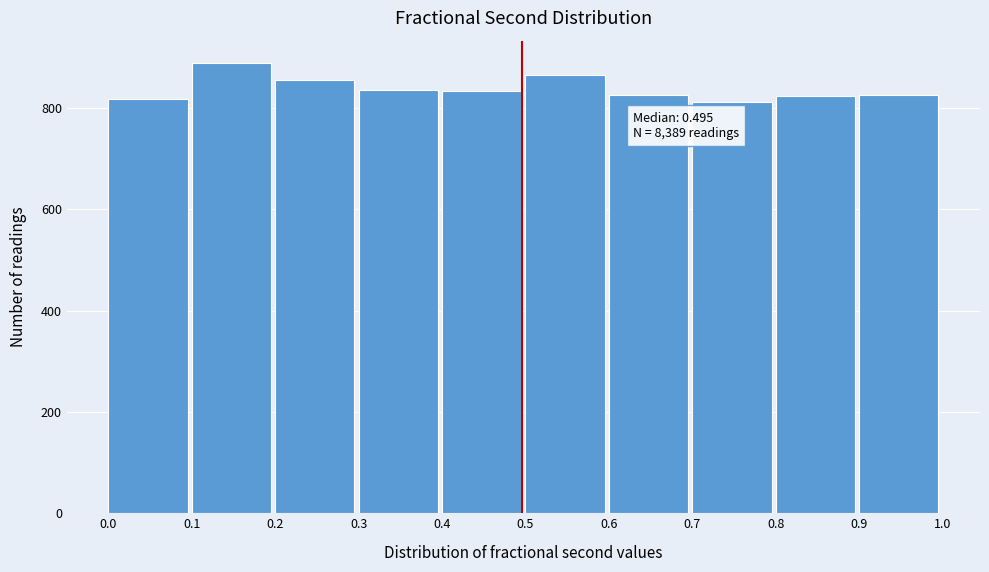

Which range on the x-axis has the tallest bar?

0.1 to 0.2